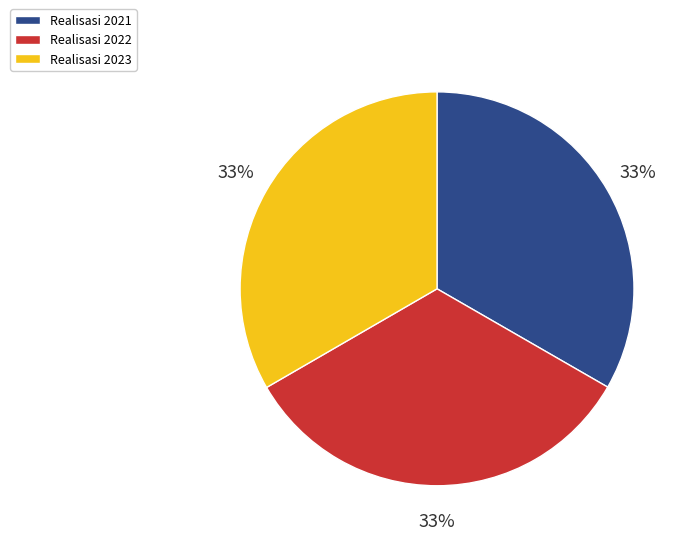

What percentage is the Realisasi 2022 slice, to the nearest percent?

33%